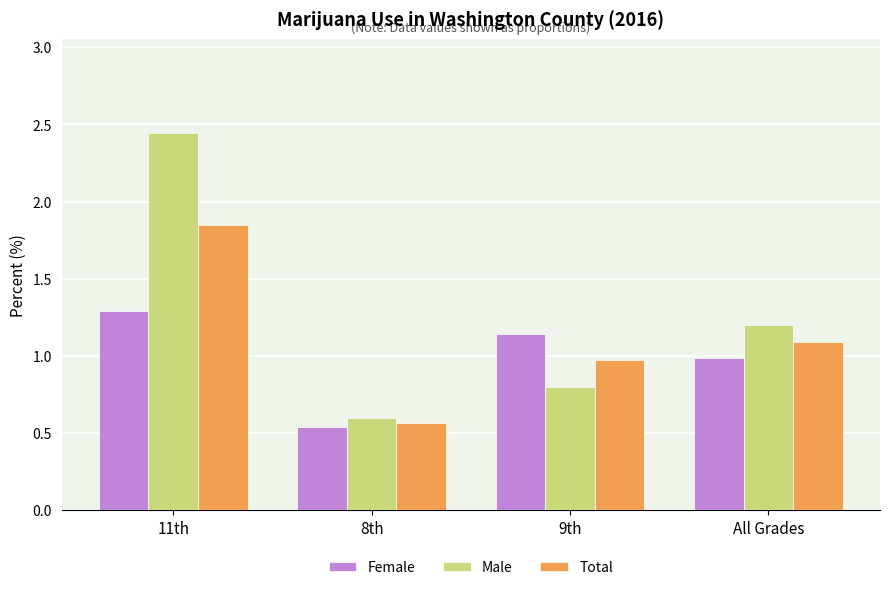

Which series has the widest spread of values?

Male